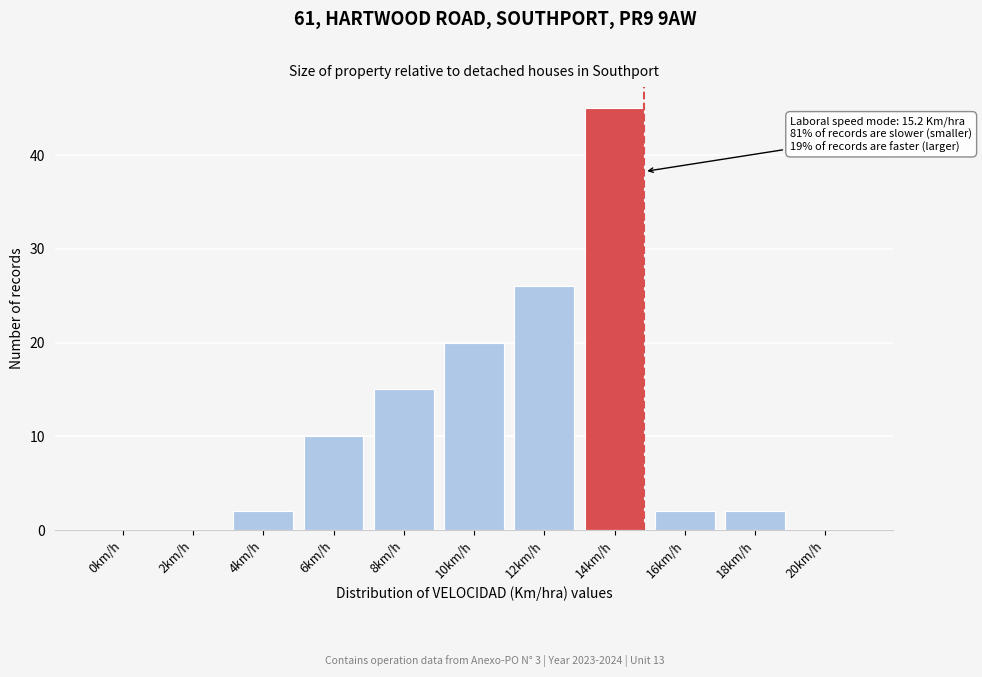

Reading right to left, extract all data points from this chart.

20km/h=0	18km/h=2	16km/h=2	14km/h=45	12km/h=26	10km/h=20	8km/h=15	6km/h=10	4km/h=2	2km/h=0	0km/h=0